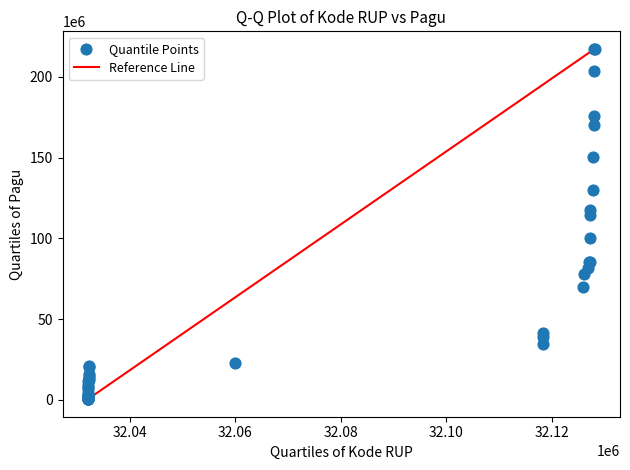

What Y value in the scatter plot is closest to 108830000?

114296000.0